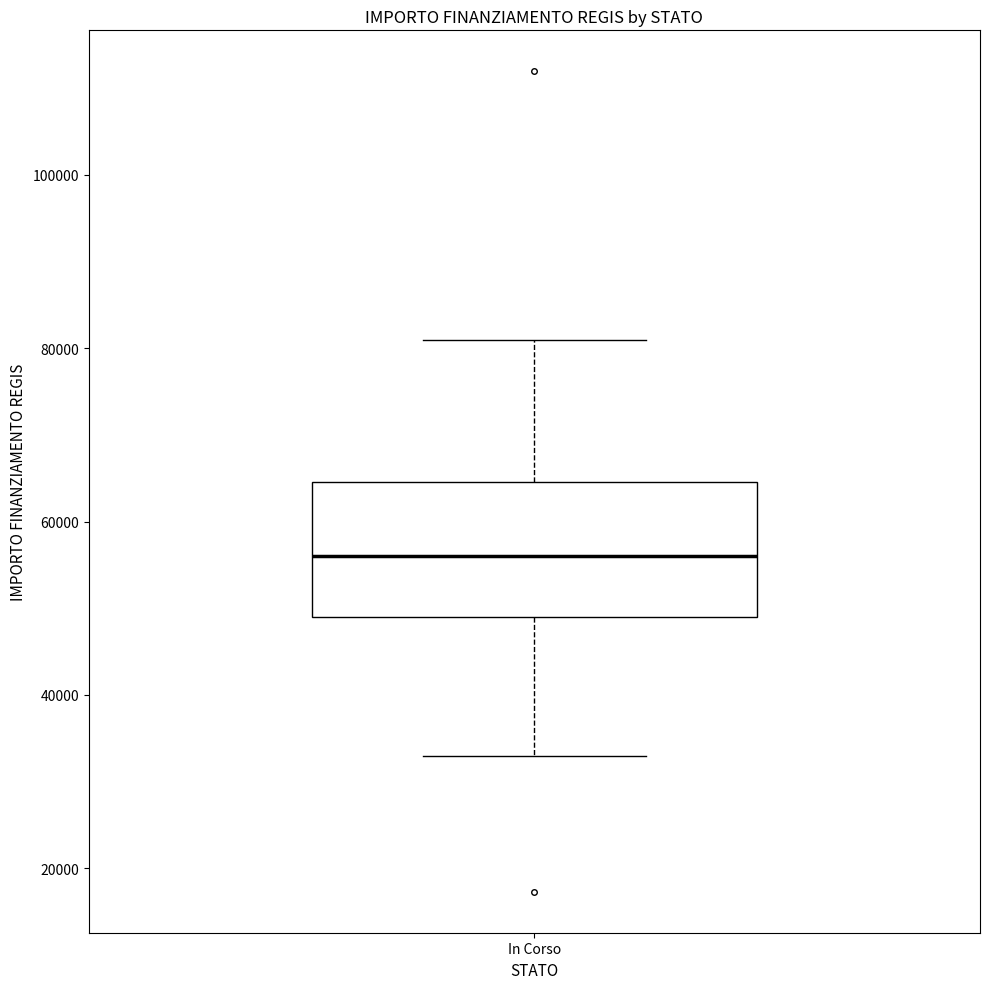

Read this box plot against the y-axis: the position of the median line, the range covered by the box, and the ends of both whiskers. The values are not printed on the chart, so give them approximately, as read against the axis.

median 56000, box 50000 to 64000, whiskers 32000 to 80000